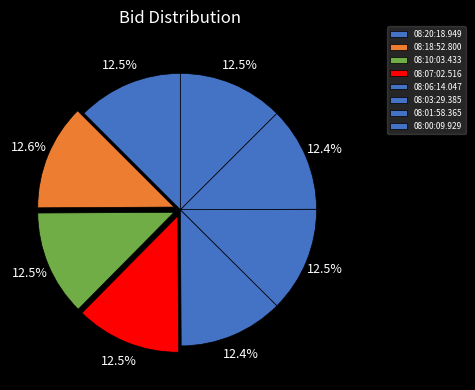

Is it true that 08:01:58.365 is 26% of the pie?

False